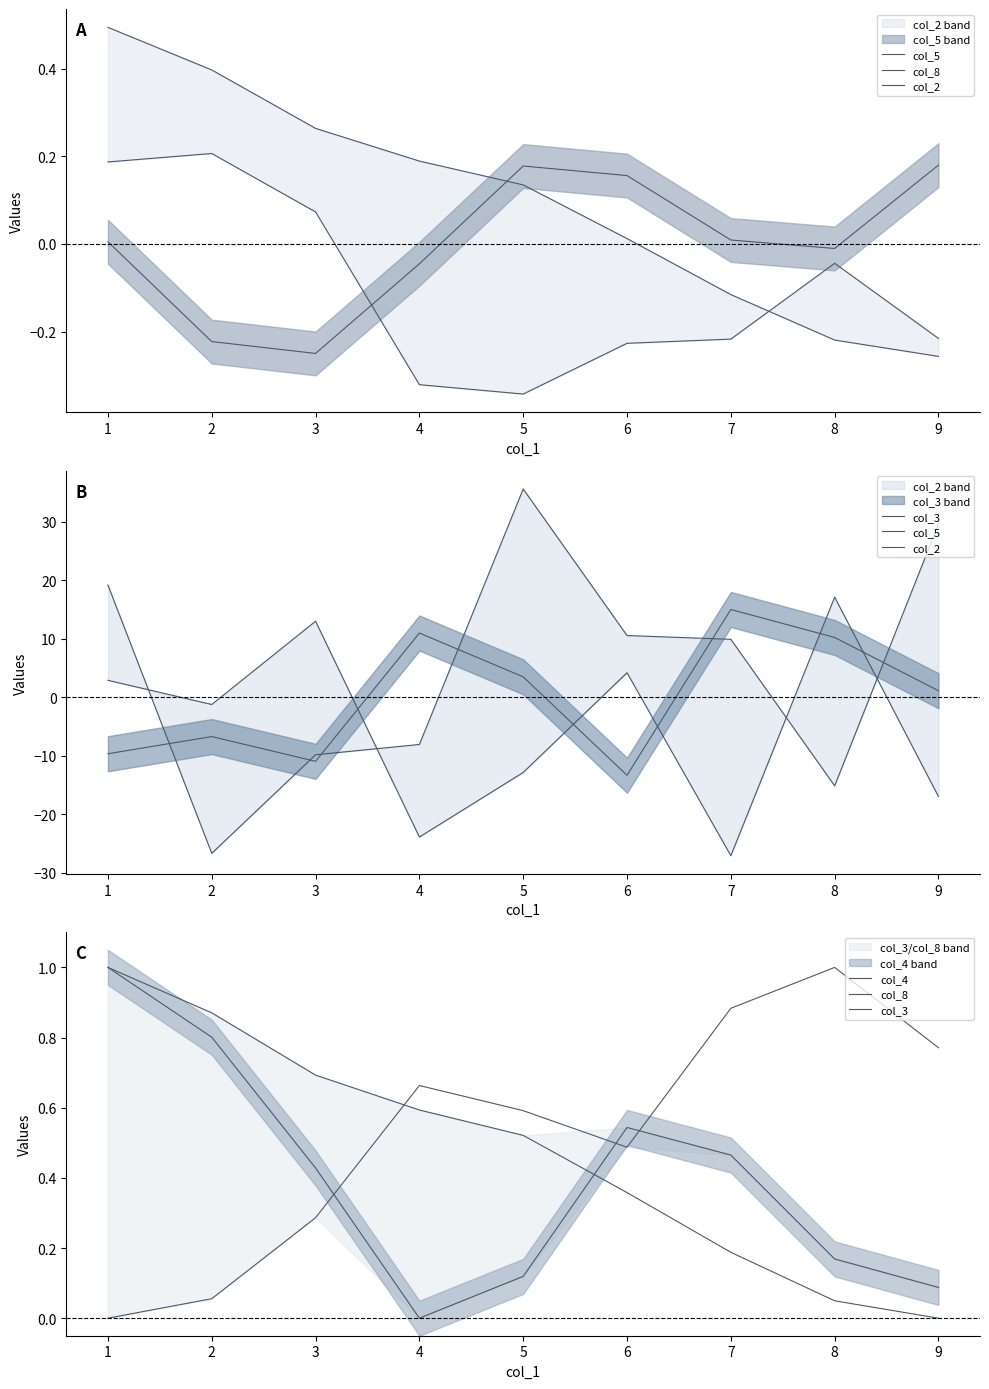

Which series has the widest spread of values?

col_5